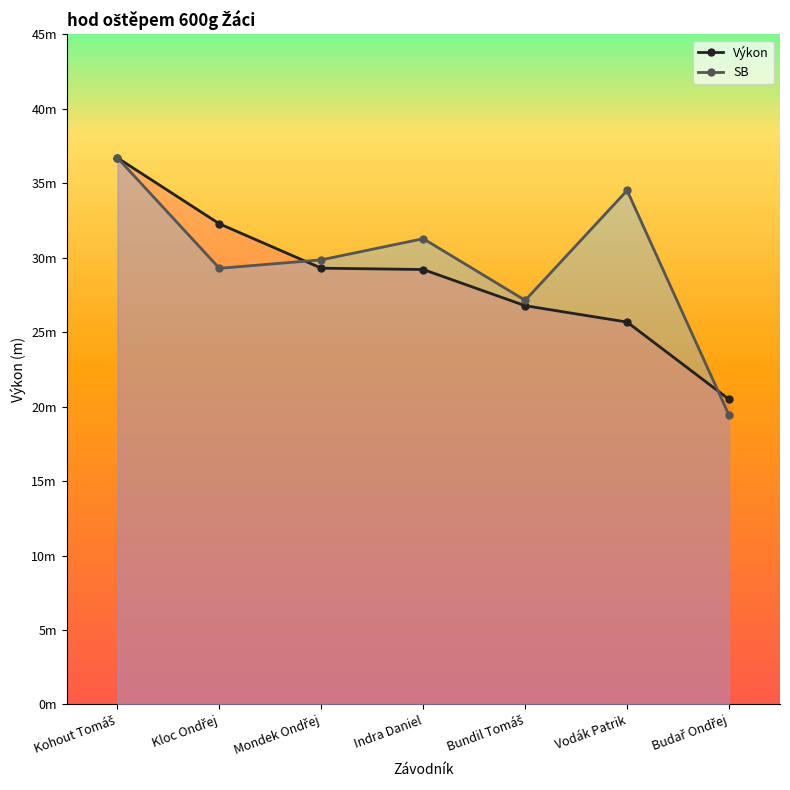

What is the spread (max minus min) of values at Kloc Ondřej?

3.0